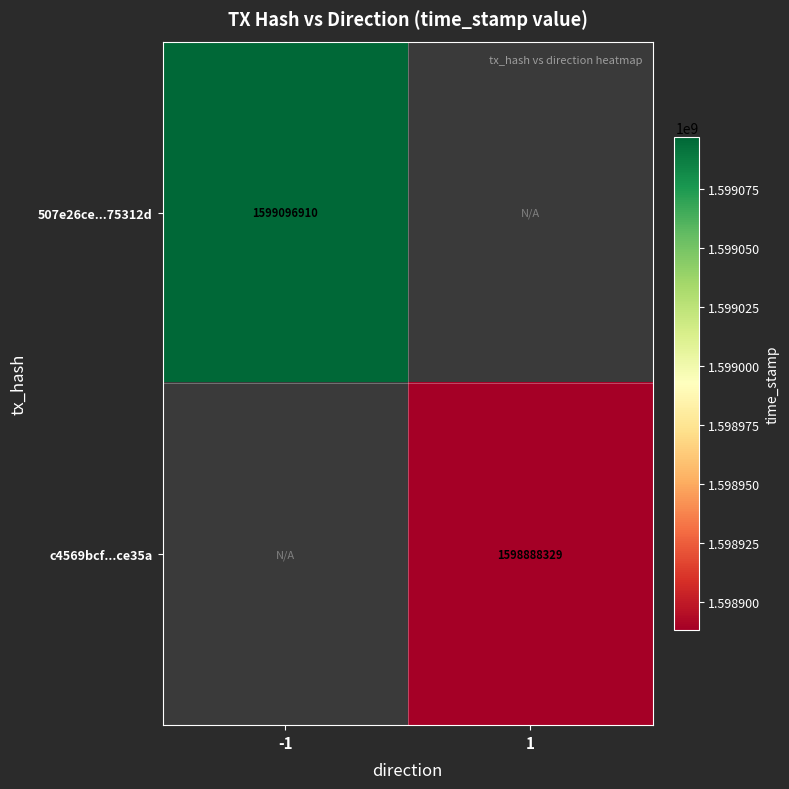

The 507e26ce...75312d series shows 722017678.3 at -1. True or false?

False